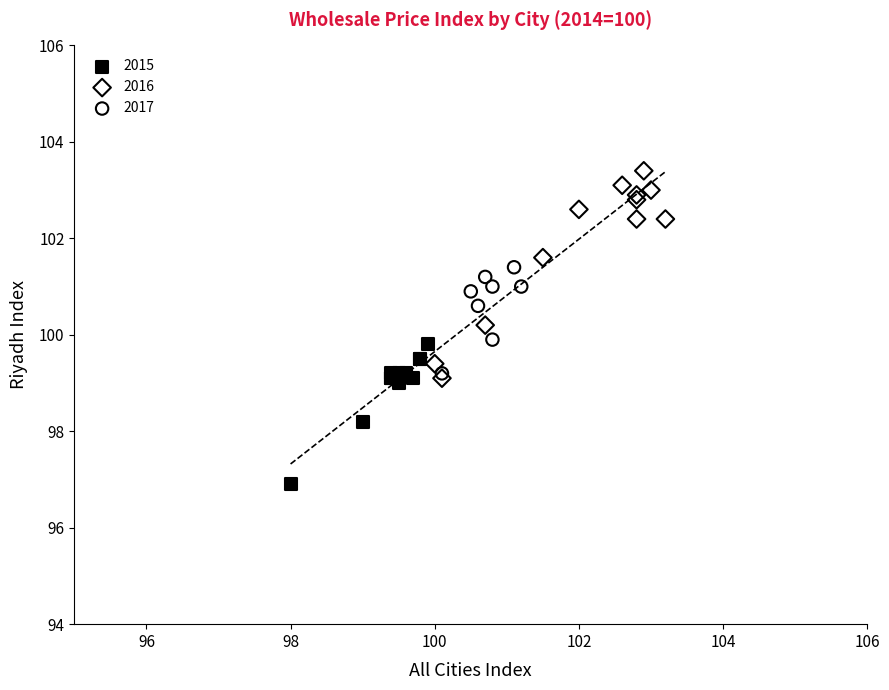

Which series contains the lowest Y value?

2015